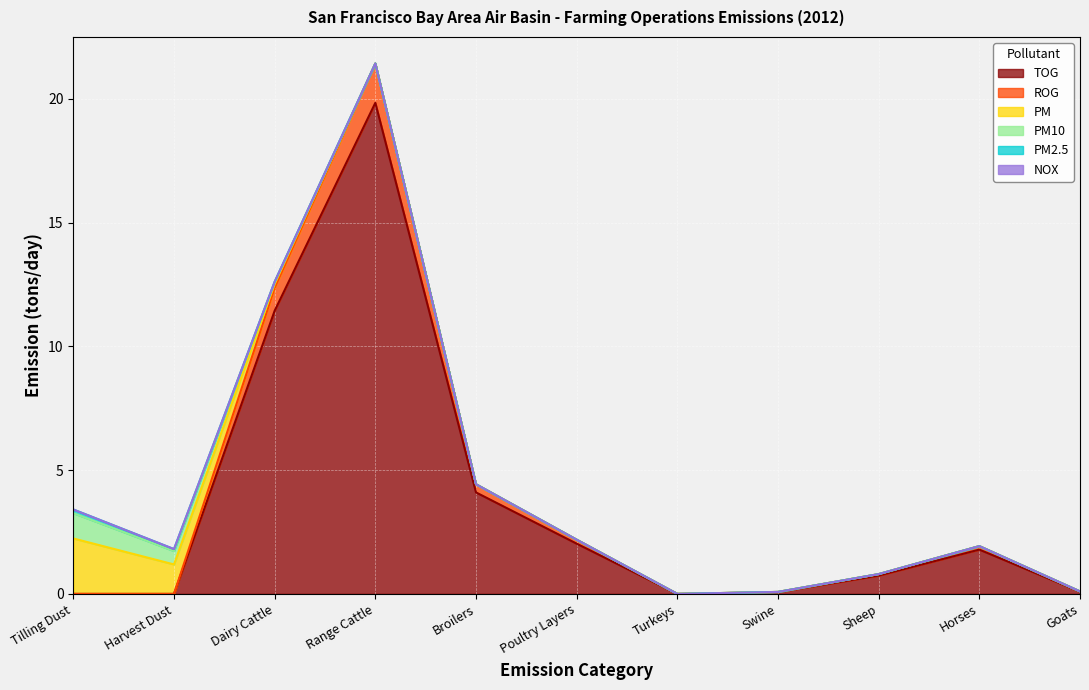

What is the sum of all PM values?

3.6